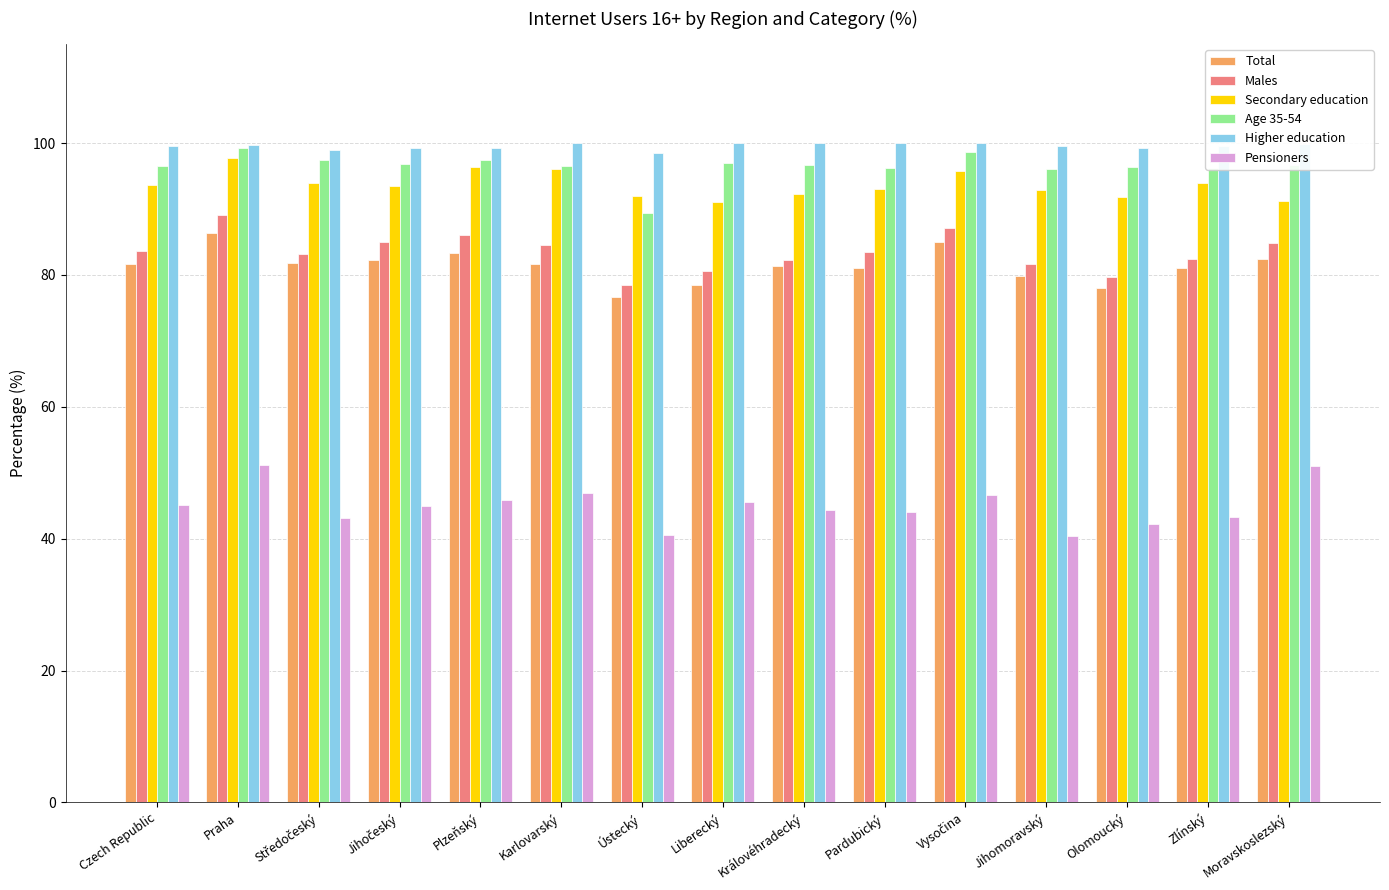

What is the spread (max minus min) of values at Liberecký?

54.5